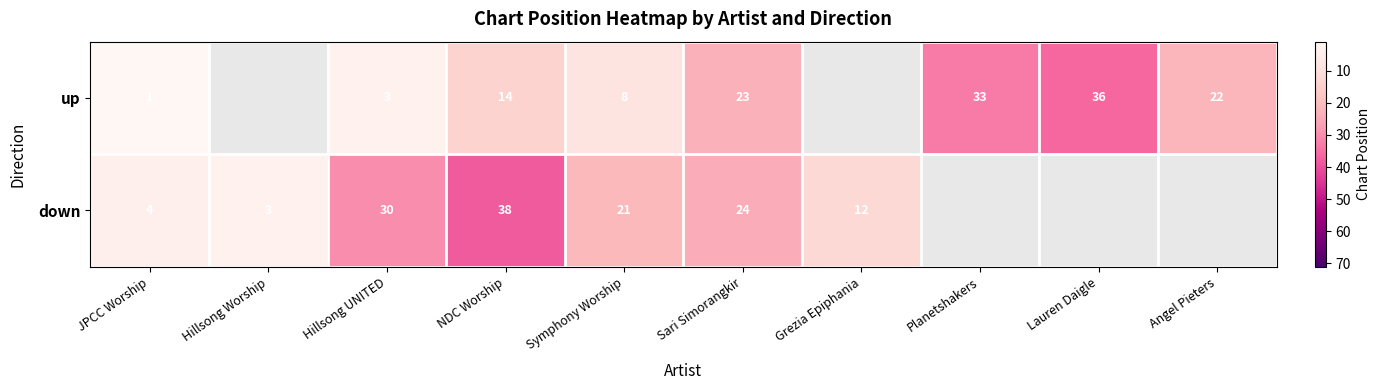

The value of up at Planetshakers is 33. True or false?

True